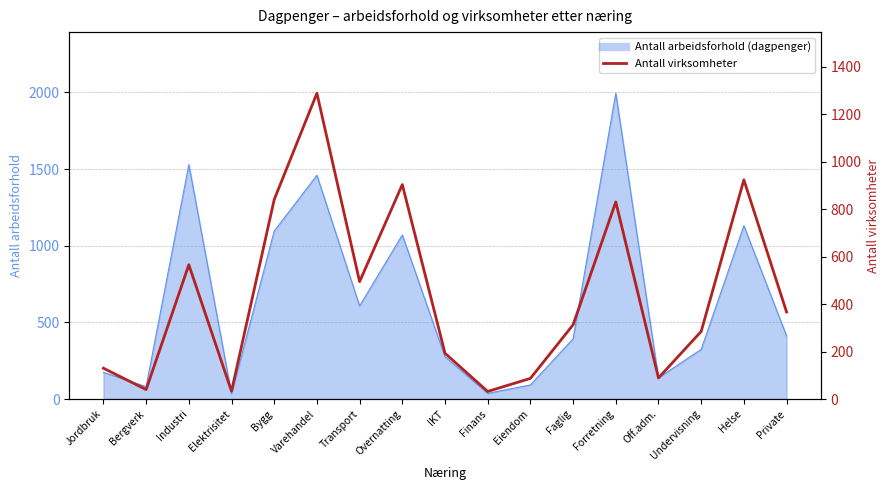

How many data points does each series have?

17